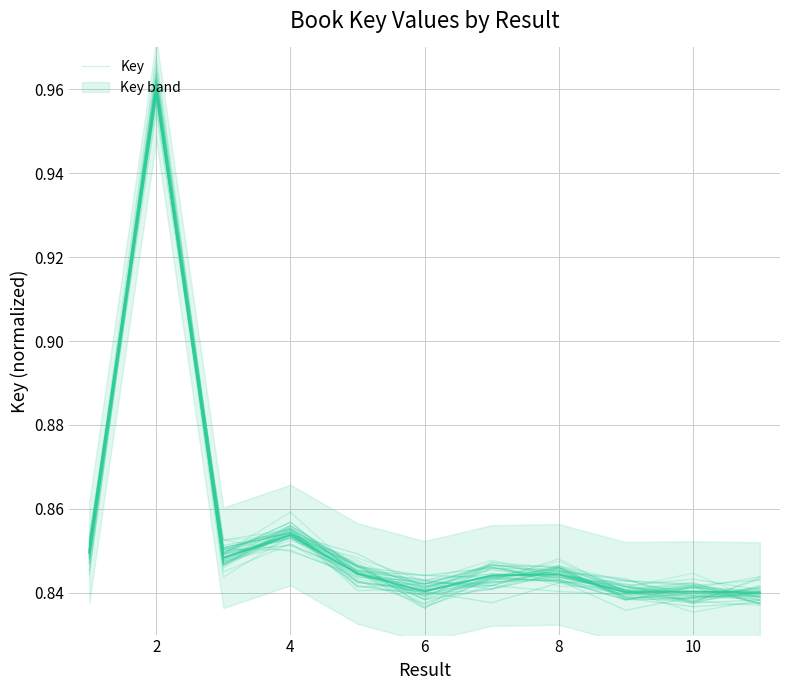

Count the values in the range 0 to 1.

11